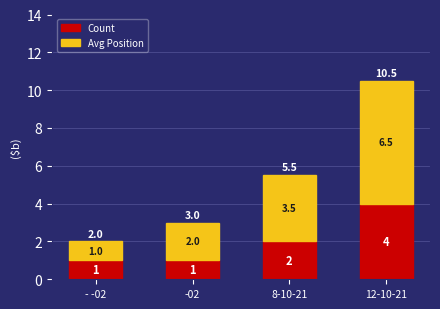

At which category is the sum across all series the highest?

12-10-21